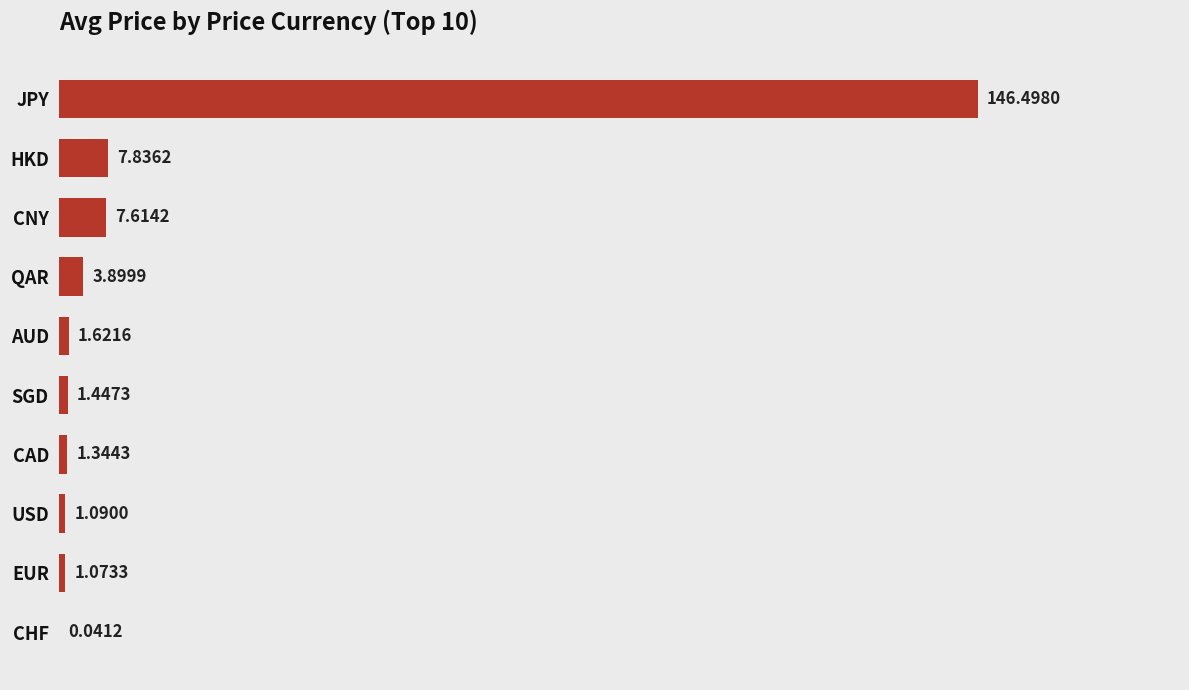

What is the sum of the values at SGD and CNY?

9.1